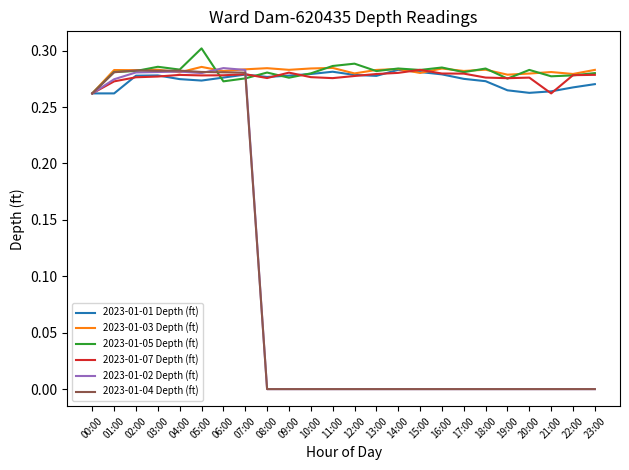

At which label does 2023-01-03 Depth (ft) reach its minimum?

00:00